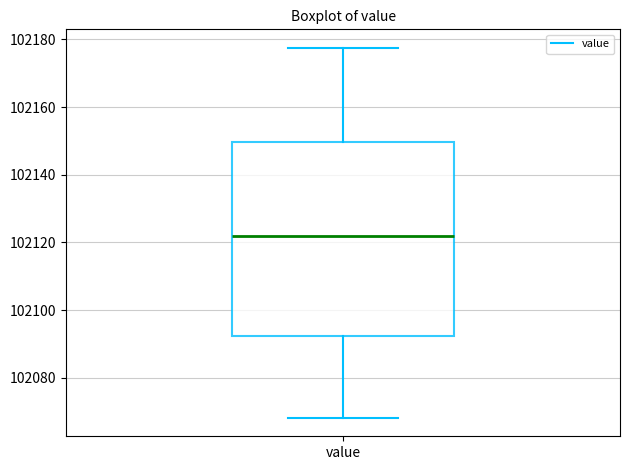

Read this box plot against the y-axis: the position of the median line, the range covered by the box, and the ends of both whiskers. The values are not printed on the chart, so give them approximately, as read against the axis.

median 102122, box 102092 to 102150, whiskers 102068 to 102178